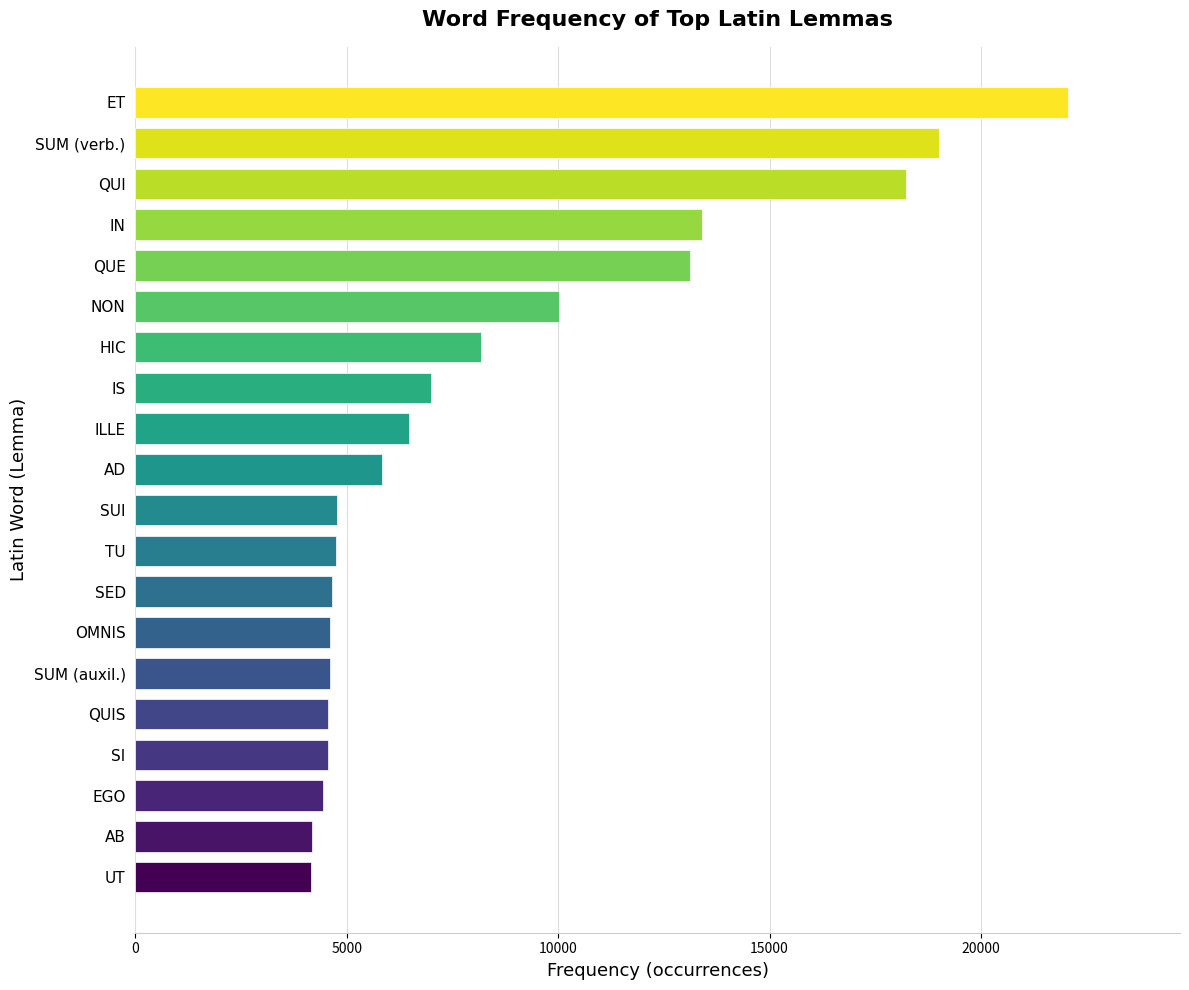

The chart shows a value of 5837 at AD. True or false?

True